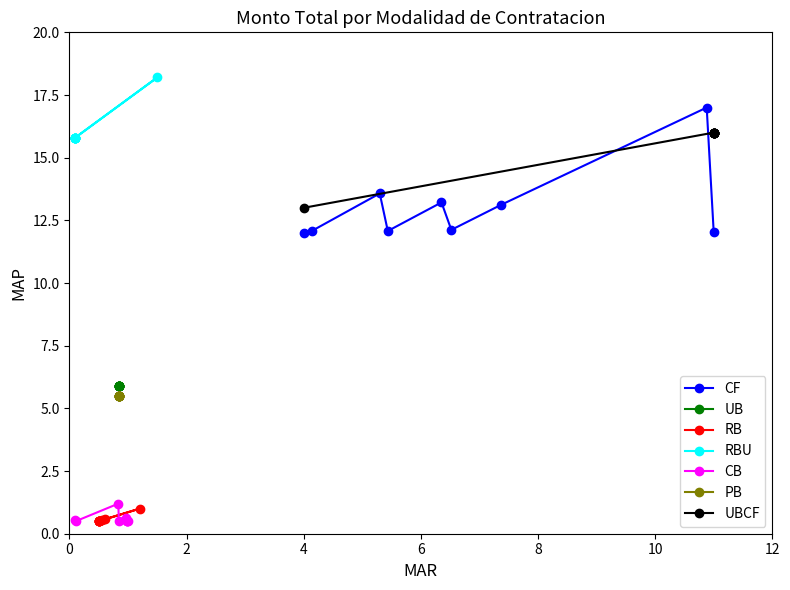

What is the maximum value for CF?

17.0